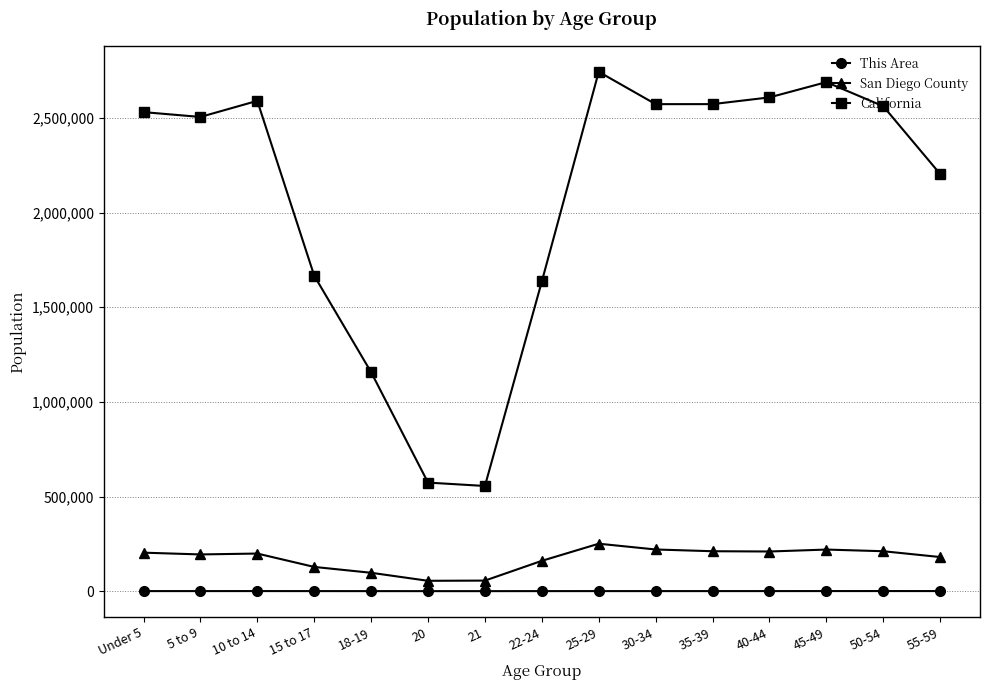

At 55-59, list the series in order from smallest to largest.

This Area, San Diego County, California